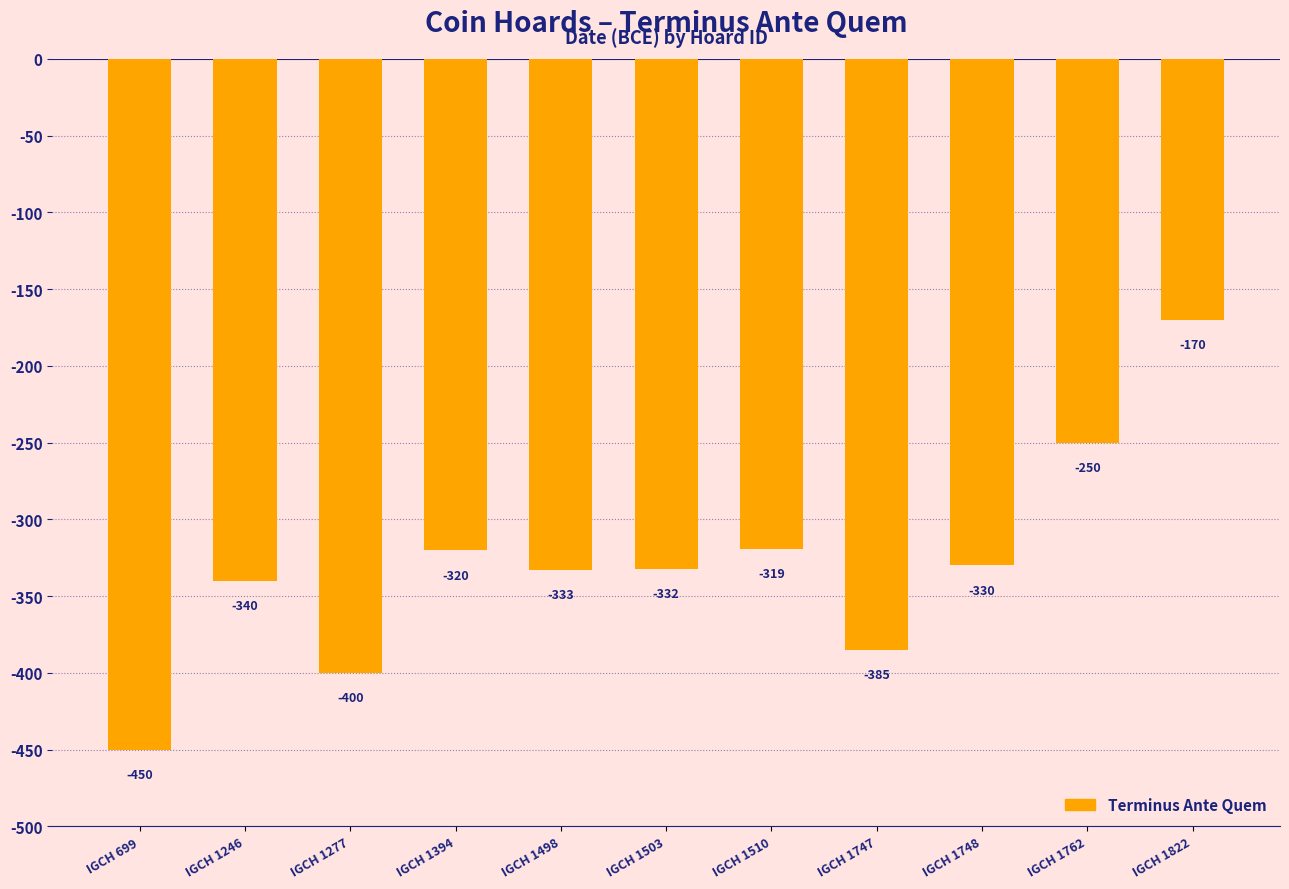

How many bars are there in total?

11